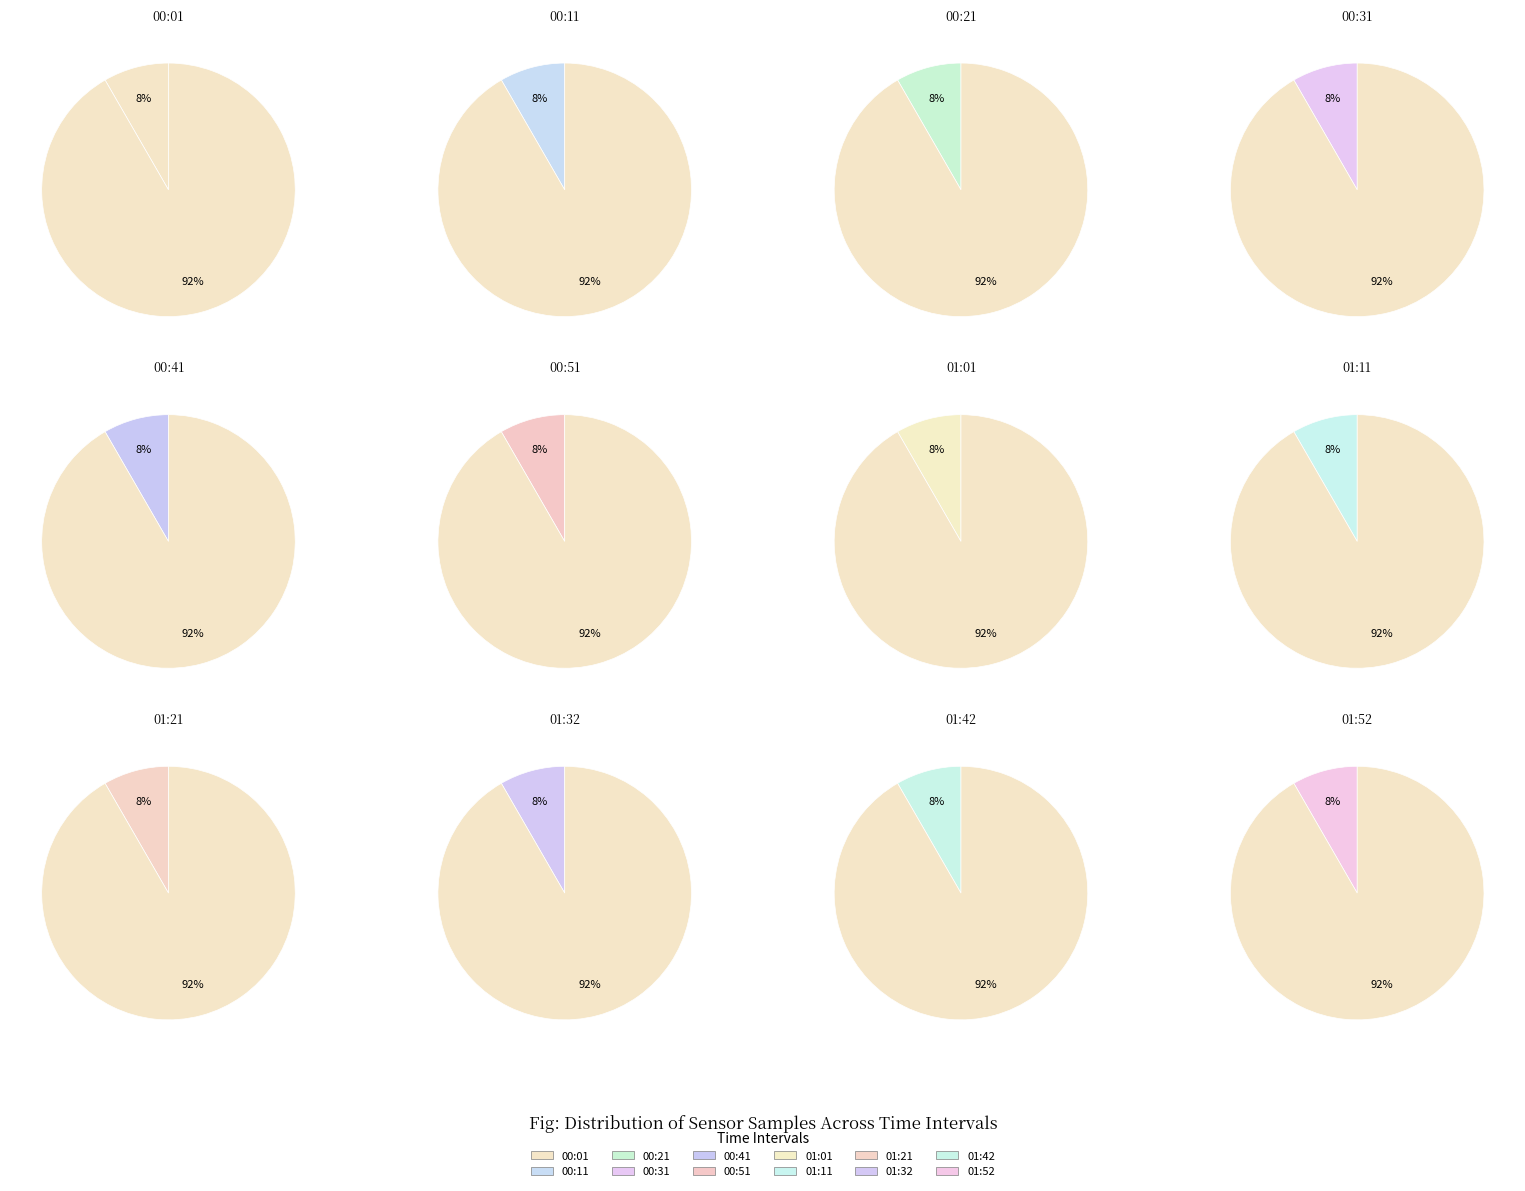

To the nearest percent, what percentage of the pie is 00:51?

8%